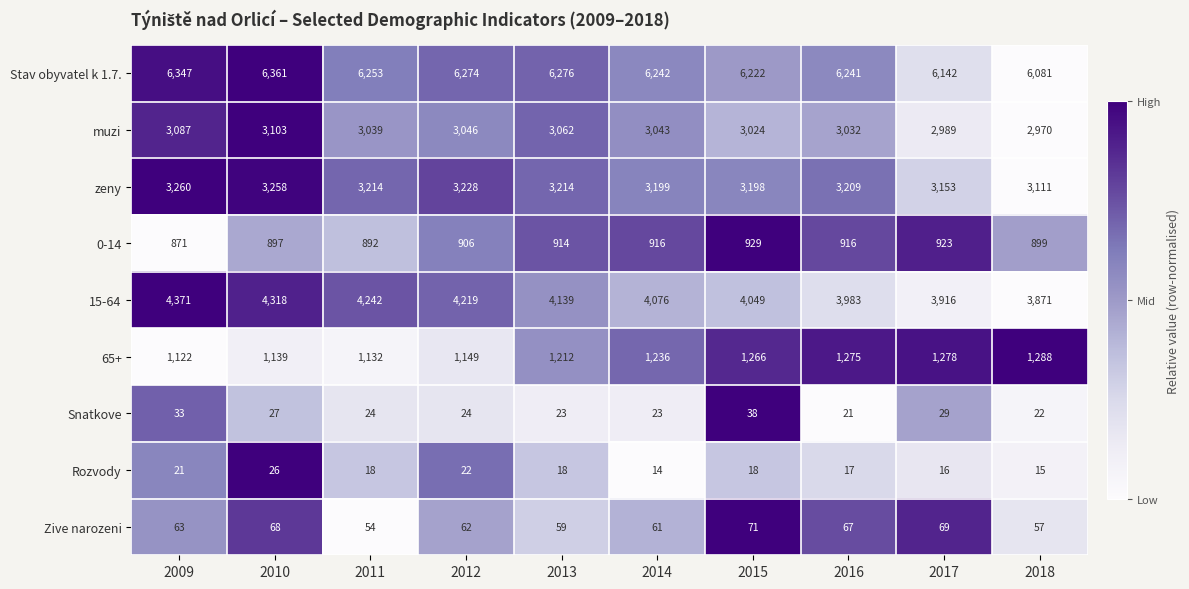

What is the approximate value of Rozvody at 2012, to the nearest 10?

20